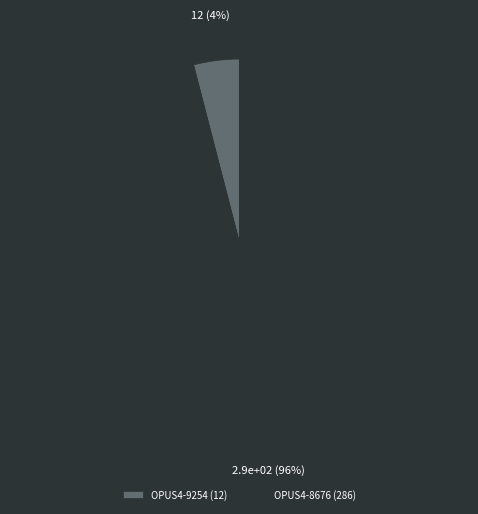

Do OPUS4-9254 (12) and OPUS4-8676 (286) together represent more than half of the pie?

Yes